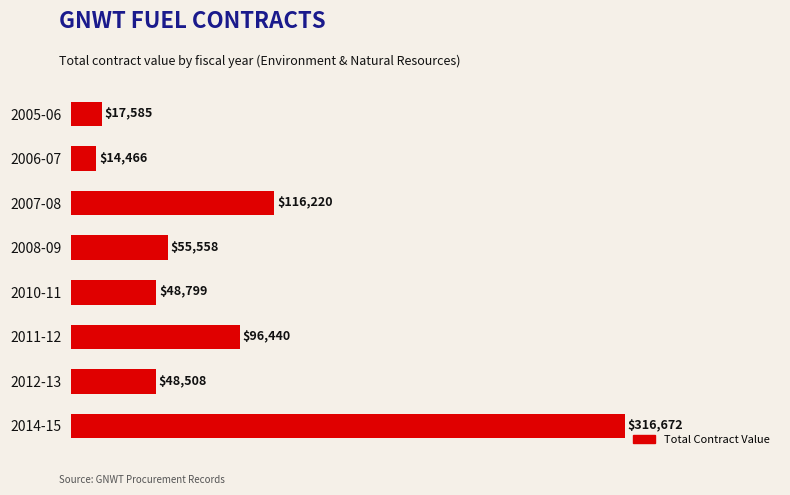

Rank the categories by value from lowest to highest.

2006-07, 2005-06, 2012-13, 2010-11, 2008-09, 2011-12, 2007-08, 2014-15